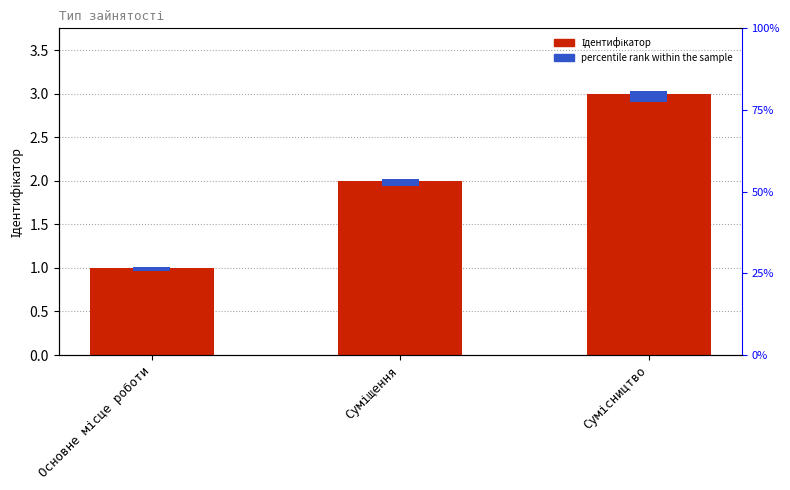

How many data points does each series have?

3